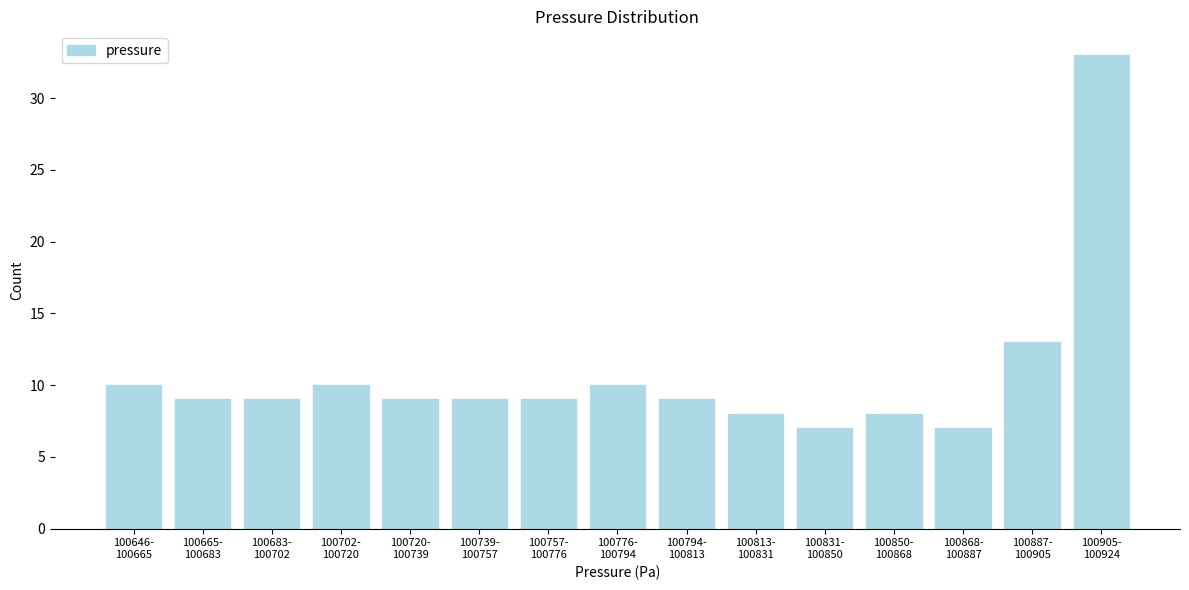

Reading left to right, list all the values displayed in this chart.

10	9	9	10	9	9	9	10	9	8	7	8	7	13	33